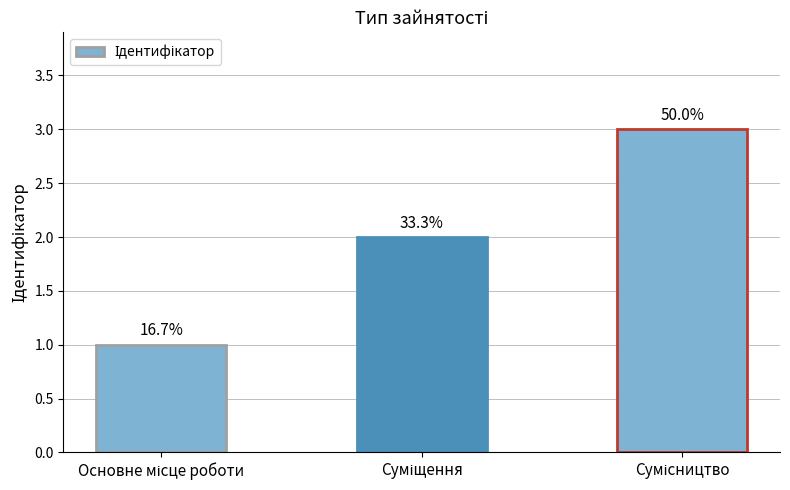

True or false: the data shows 5 at Сумісництво.

False